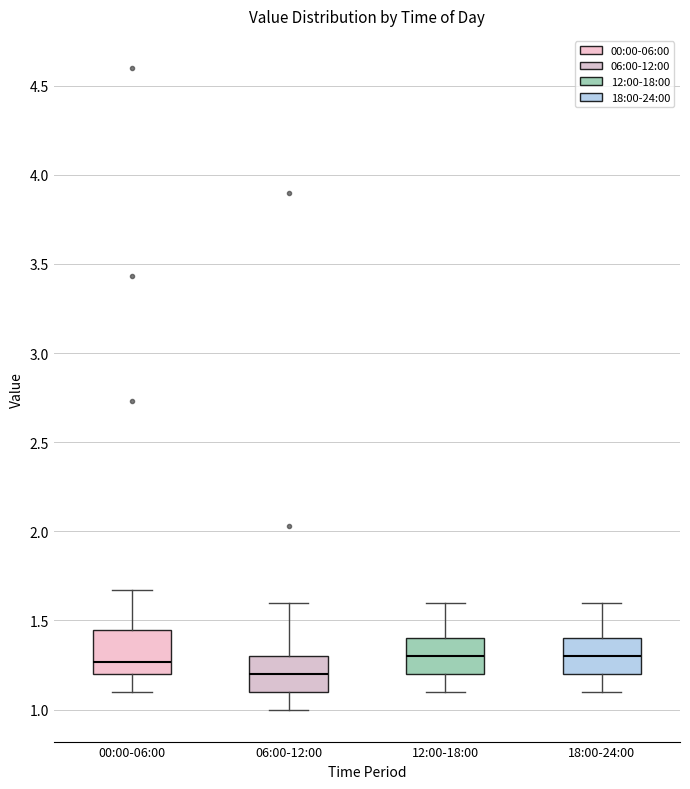

Reading left to right, transcribe this box plot: for each box, give where its median line is, the range the box spans, and where its two whiskers end, as read against the y-axis. The values are not printed on the chart, so give them approximately, as read against the axis.

00:00-06:00: median 1.25, box 1.20 to 1.45, whiskers 1.10 to 1.65
06:00-12:00: median 1.20, box 1.10 to 1.30, whiskers 1.00 to 1.60
12:00-18:00: median 1.30, box 1.20 to 1.40, whiskers 1.10 to 1.60
18:00-24:00: median 1.30, box 1.20 to 1.40, whiskers 1.10 to 1.60